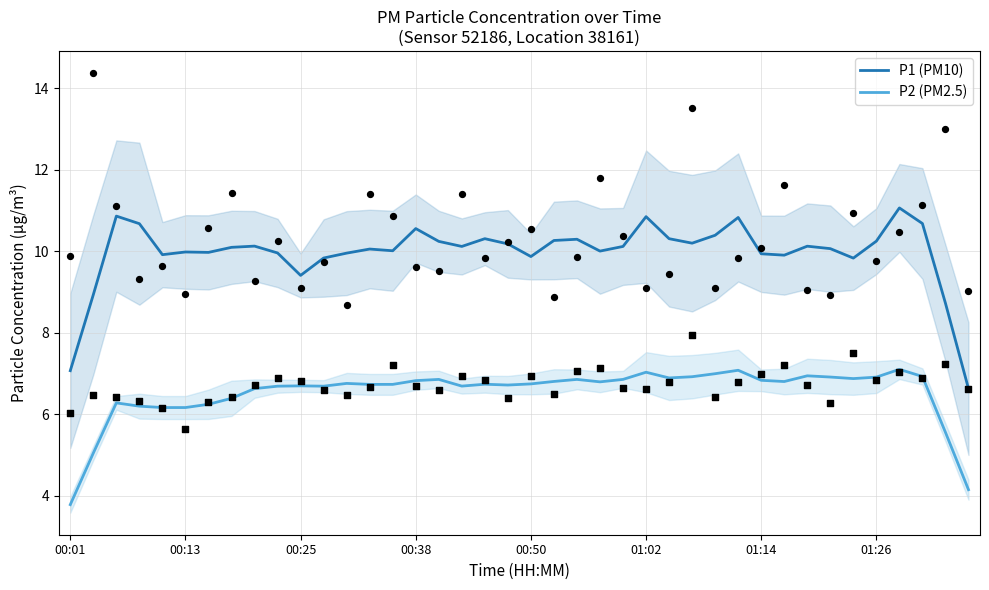

Which series has the widest spread of Y values?

P1 (PM10)